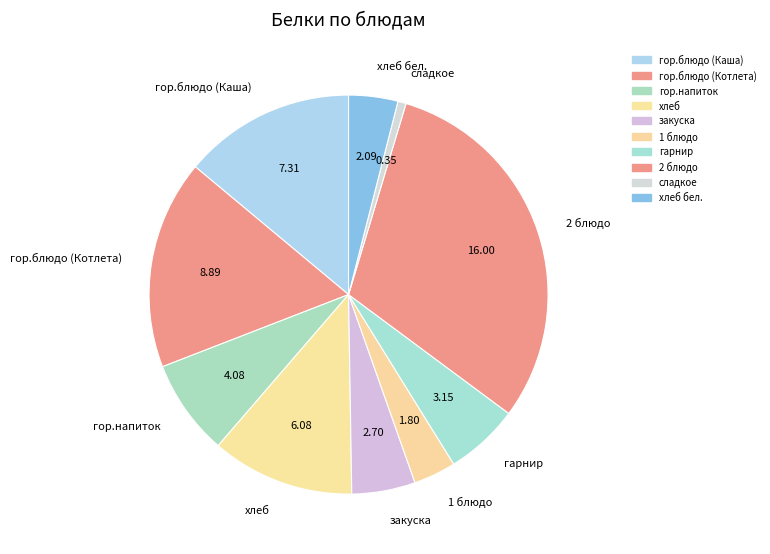

What is the smallest slice in the pie chart?

сладкое